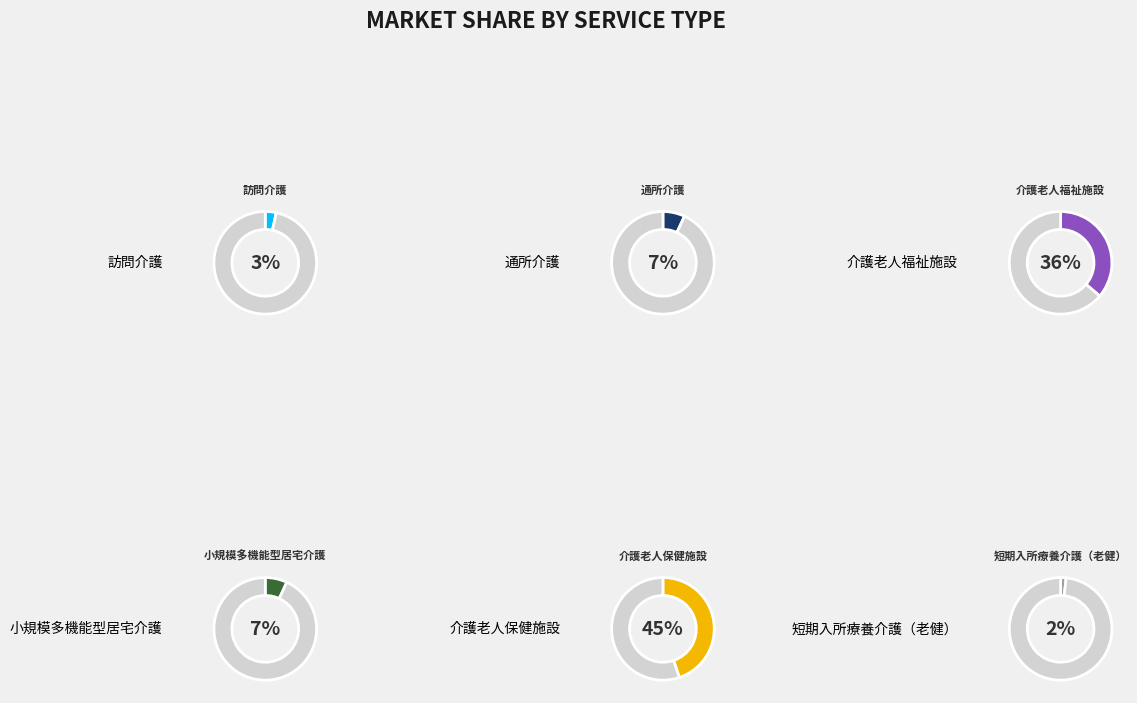

What percentage is NOT represented by 短期入所療養介護（老健）?

98.3%